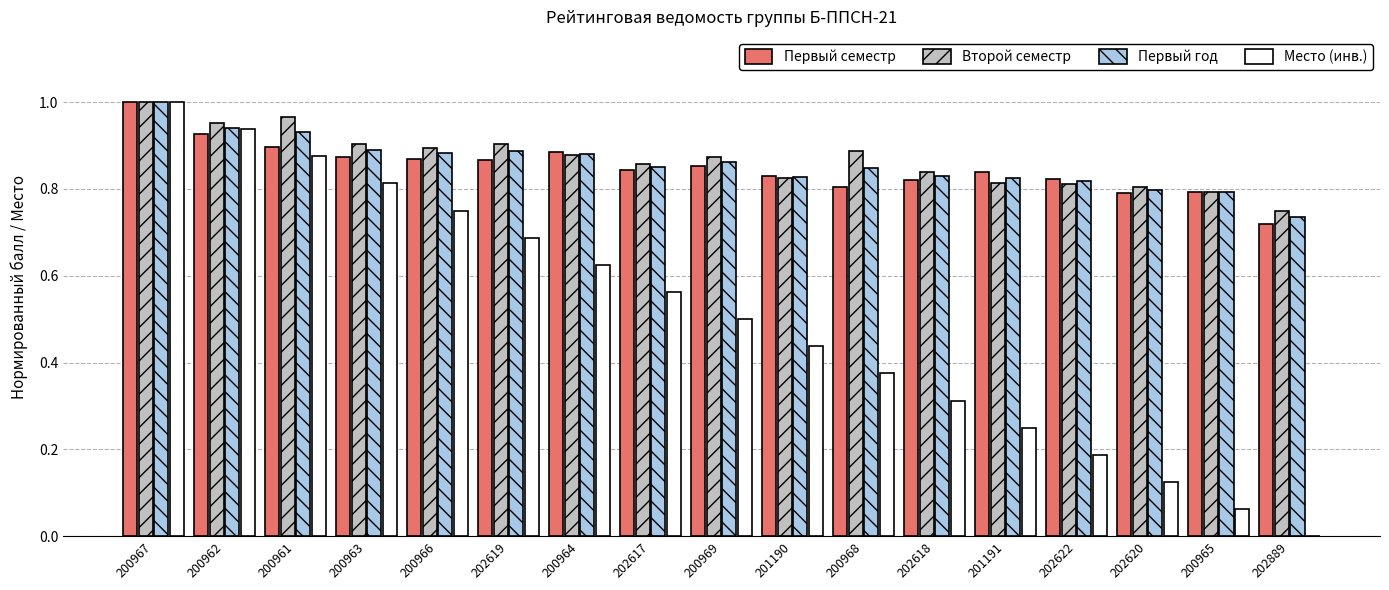

The Второй семестр series shows 1.1 at 202617. True or false?

False